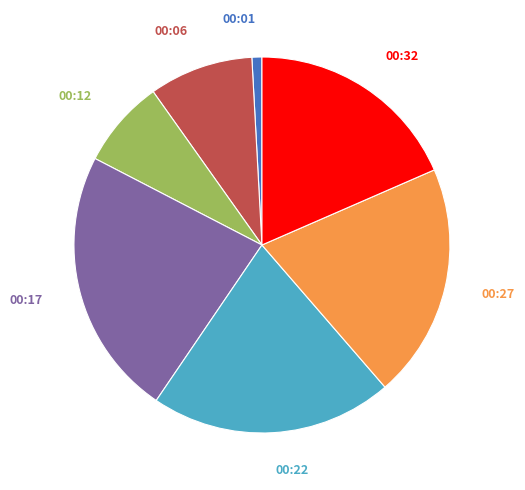

The 00:17 slice represents 10% of the pie. True or false?

False